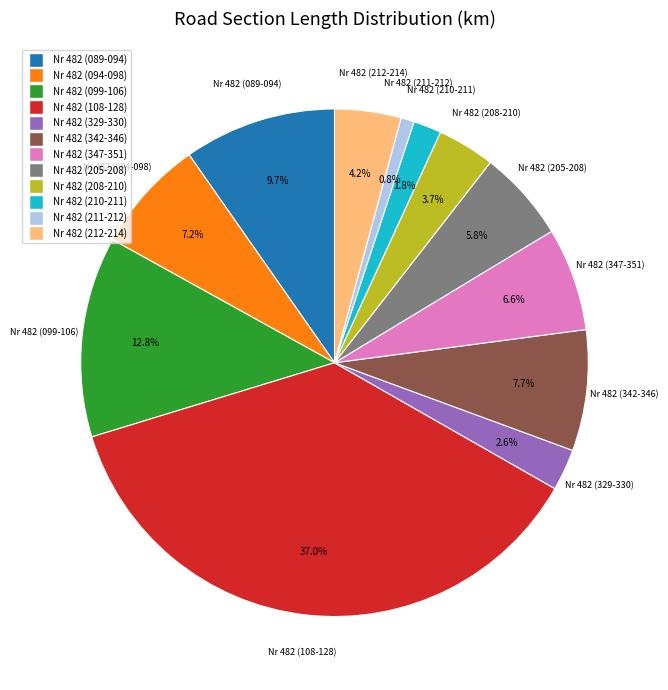

How many segments does this pie chart have?

12